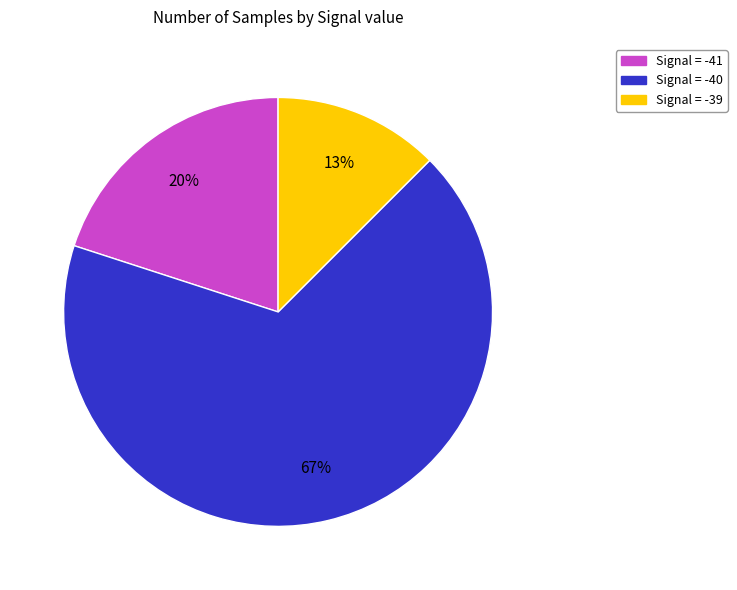

To the nearest percent, what is the average slice percentage?

33%